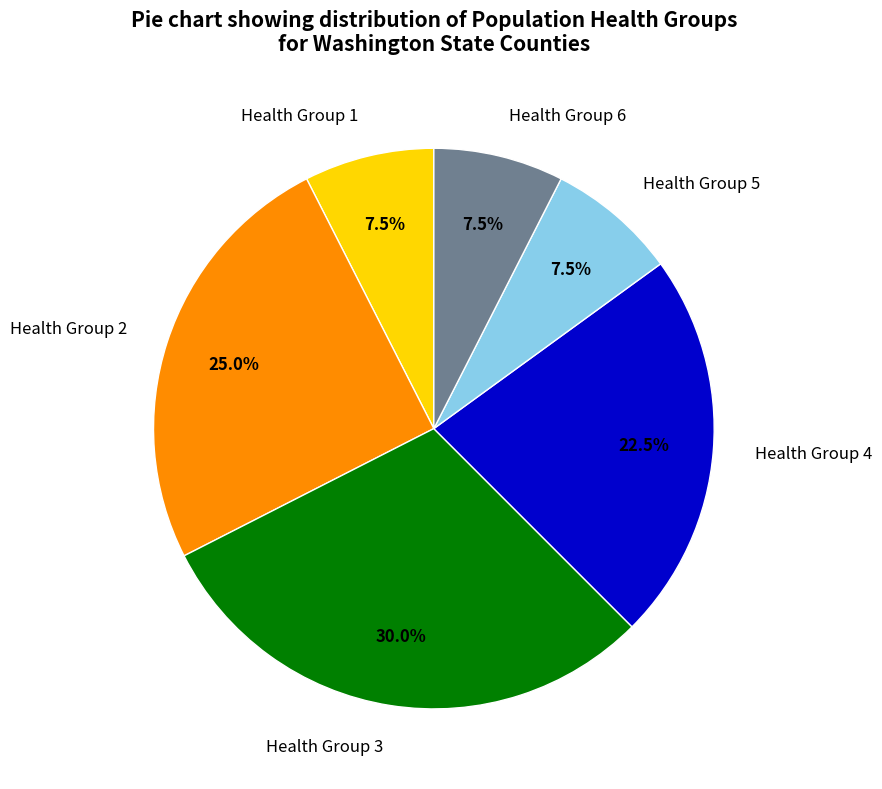

What is the largest slice in the pie chart?

Health Group 3